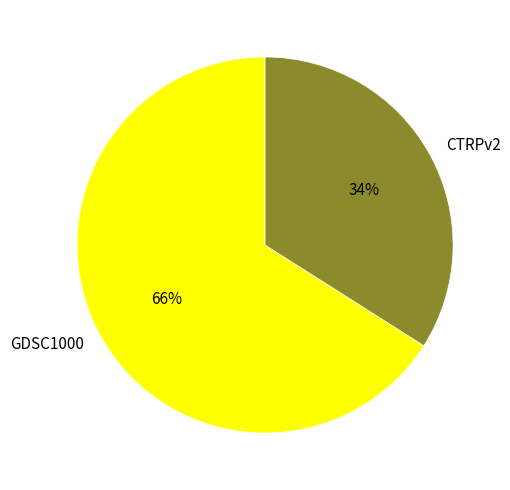

Combined, do GDSC1000 and CTRPv2 account for over 50%?

Yes